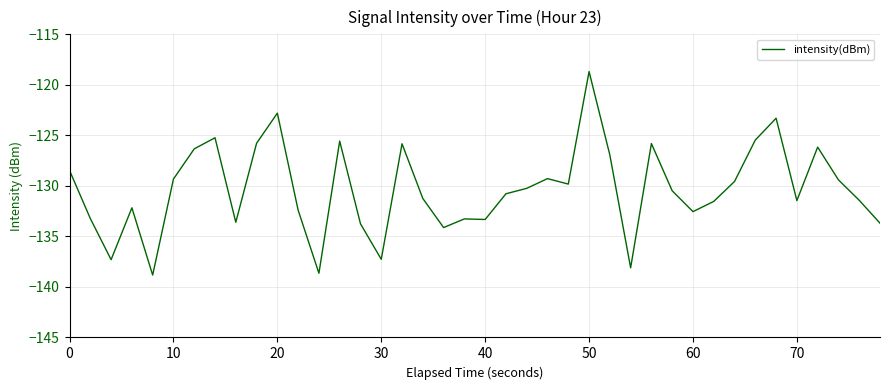

What is the maximum value shown in the chart?

-118.7